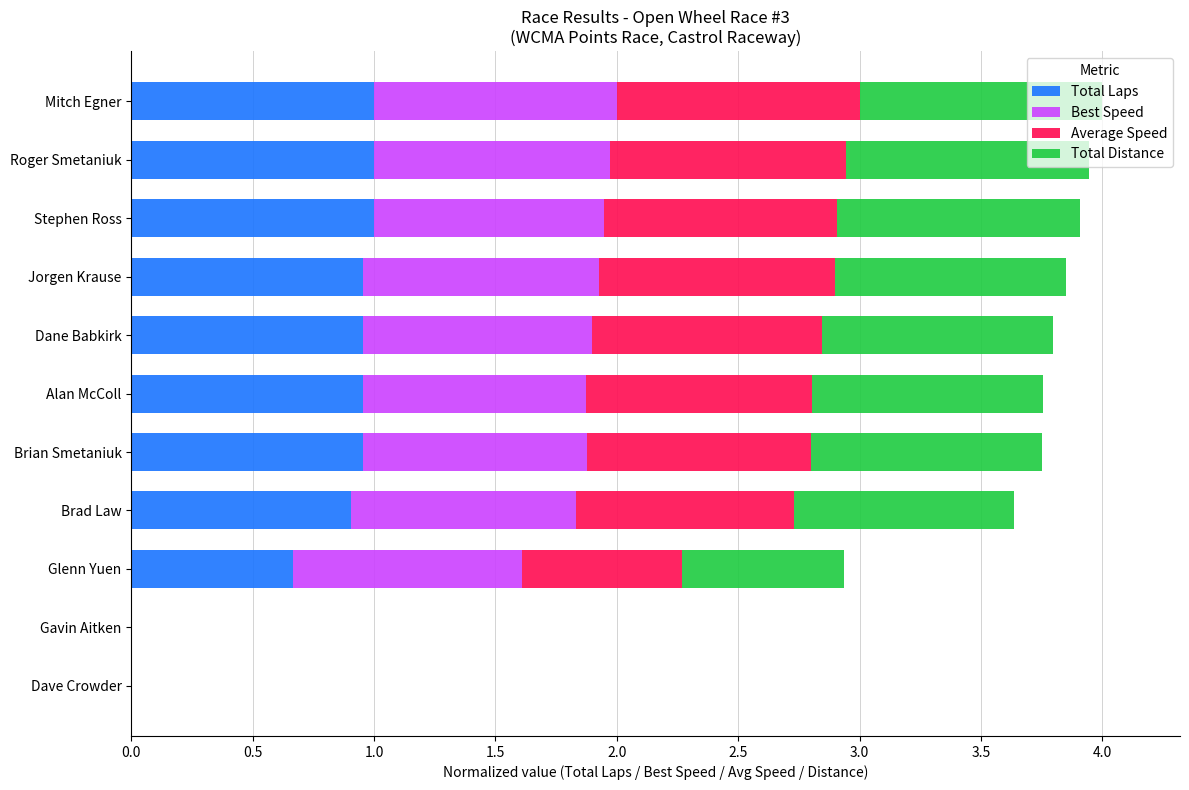

Is it true that Total Laps equals 0.6 at Brad Law?

False